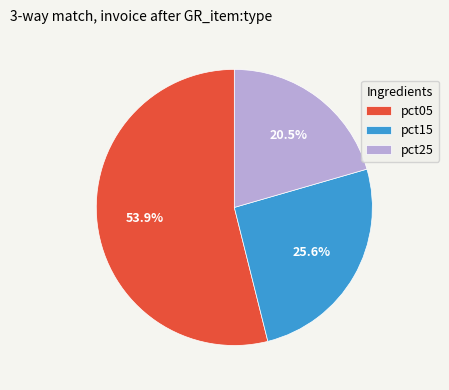

What portion of the pie excludes pct05?

46.1%